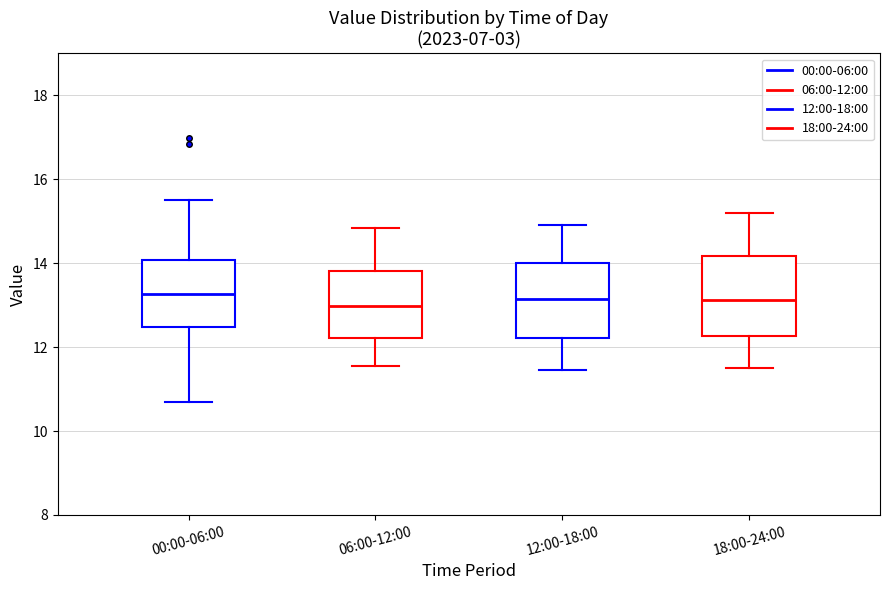

Where does the median line of the box for 06:00-12:00 sit on the y-axis? The values are not printed on the chart, so give them approximately, as read against the axis.

13.0